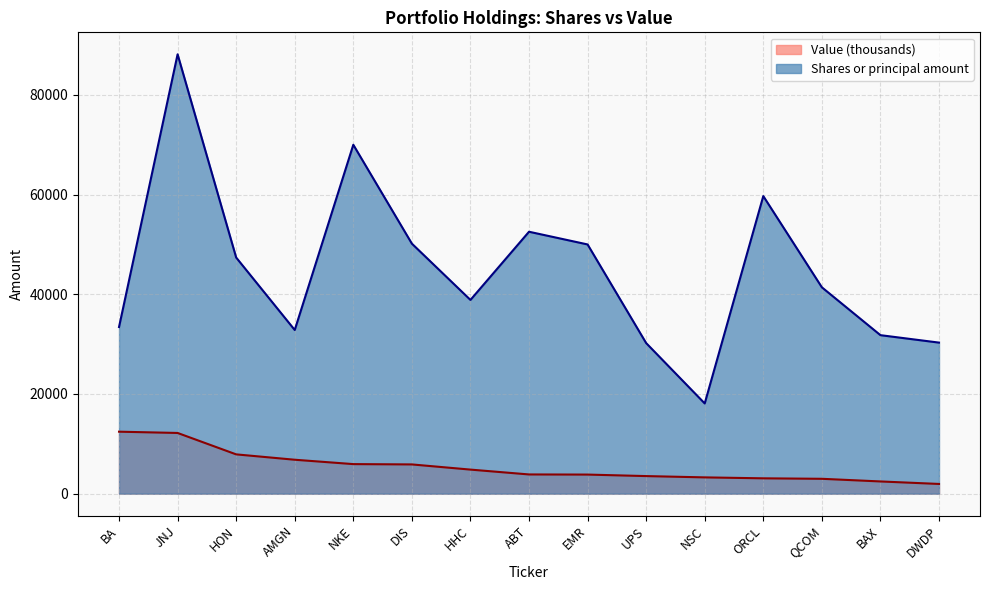

What is the approximate value of Value at QCOM?

2982